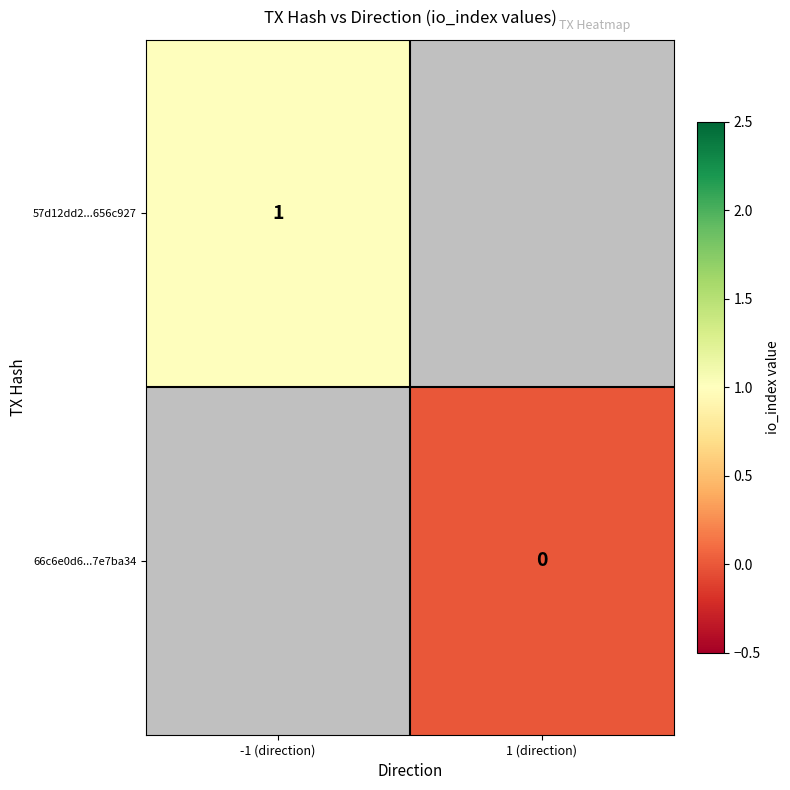

What is the maximum value shown in the chart?

1.0